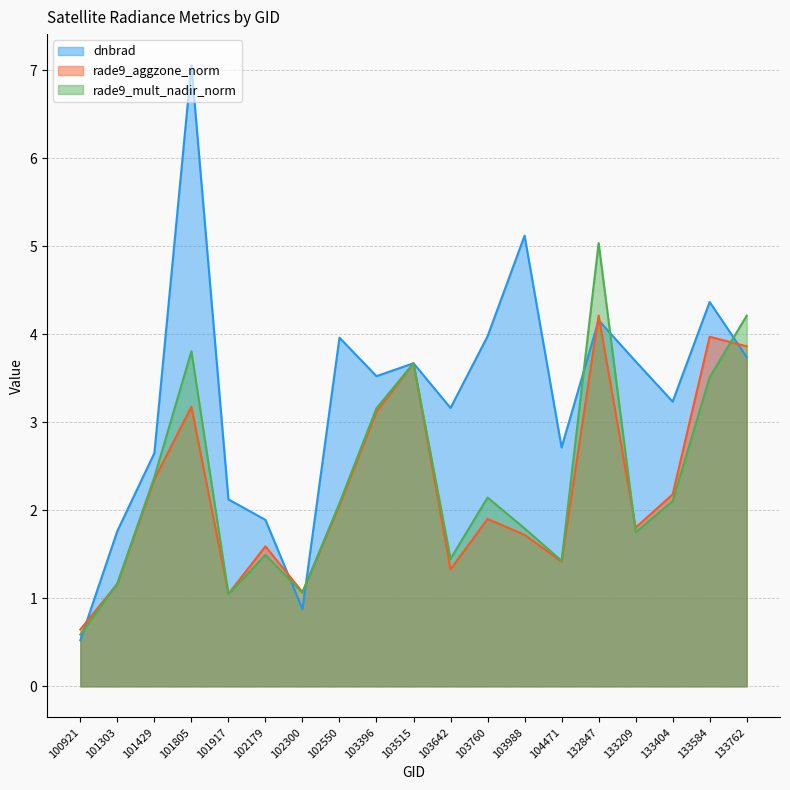

What is the smallest value displayed?

0.5